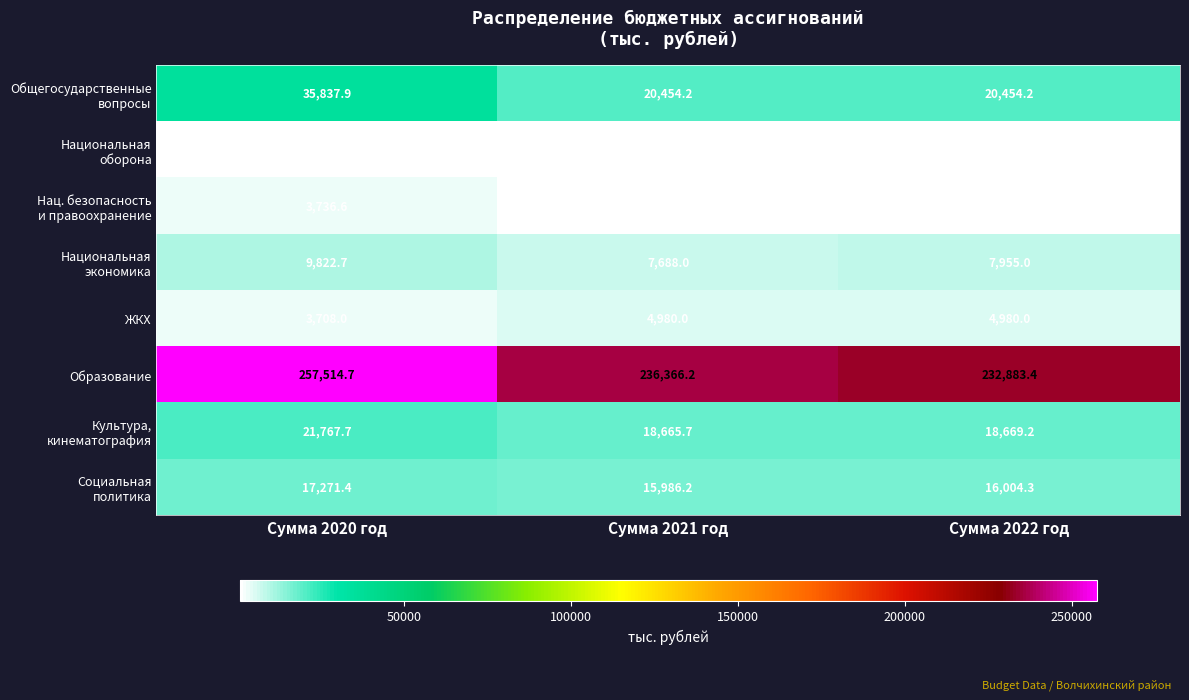

Which series has the widest spread of values?

Образование